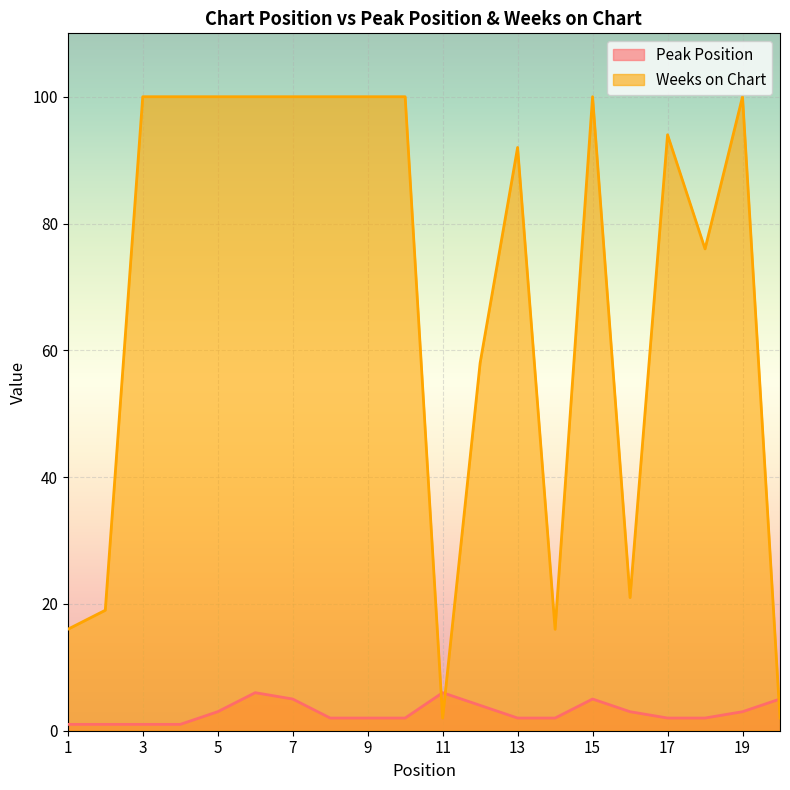

Which category has the highest value in the Weeks on Chart series?

3